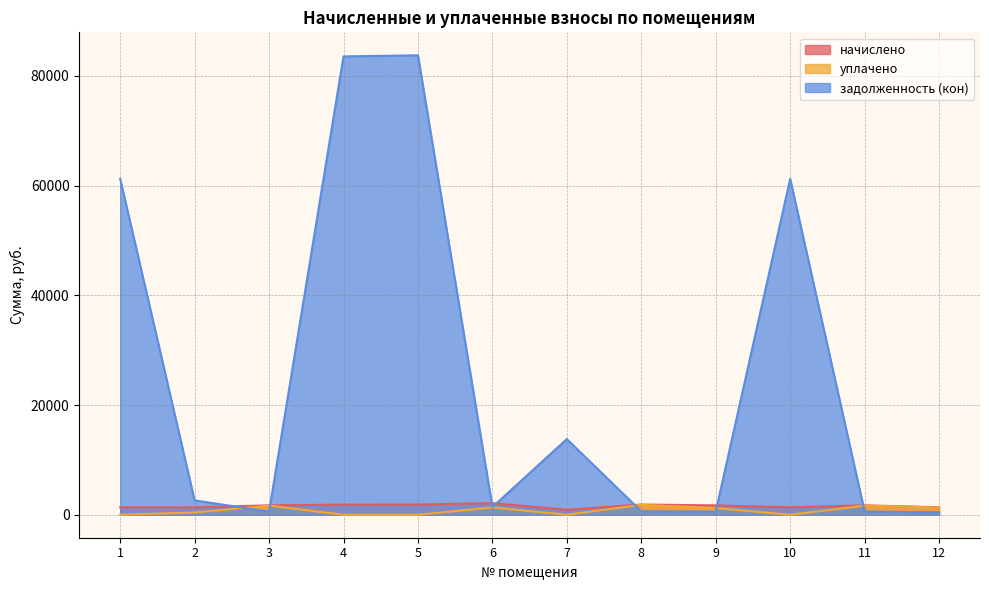

Between 12 and 10, which is larger?

12